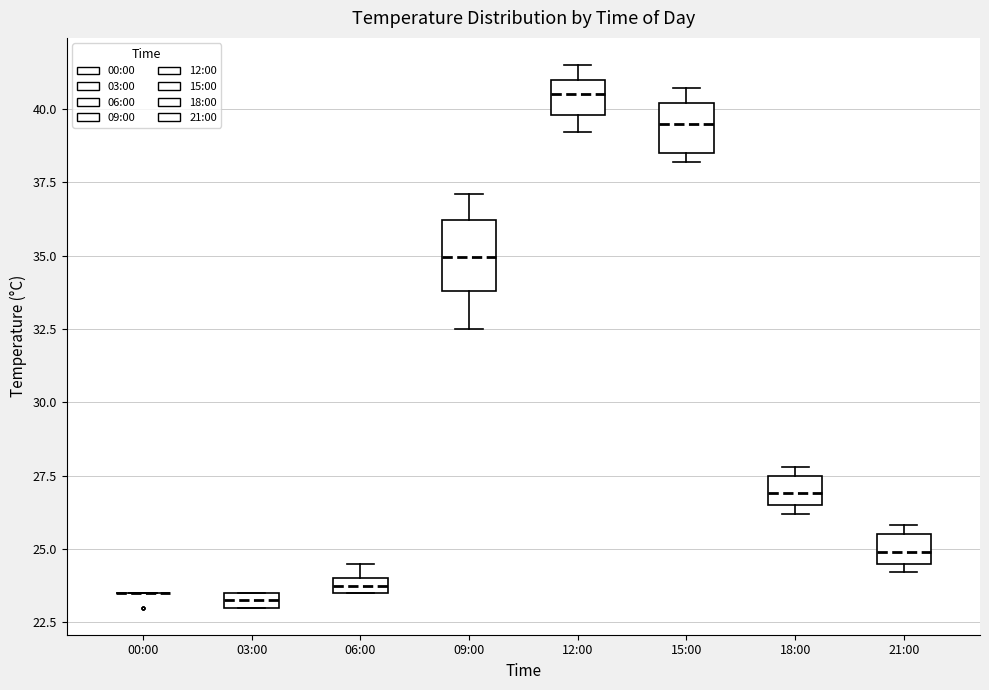

Which box is the tallest, from its lower edge to its upper edge?

09:00